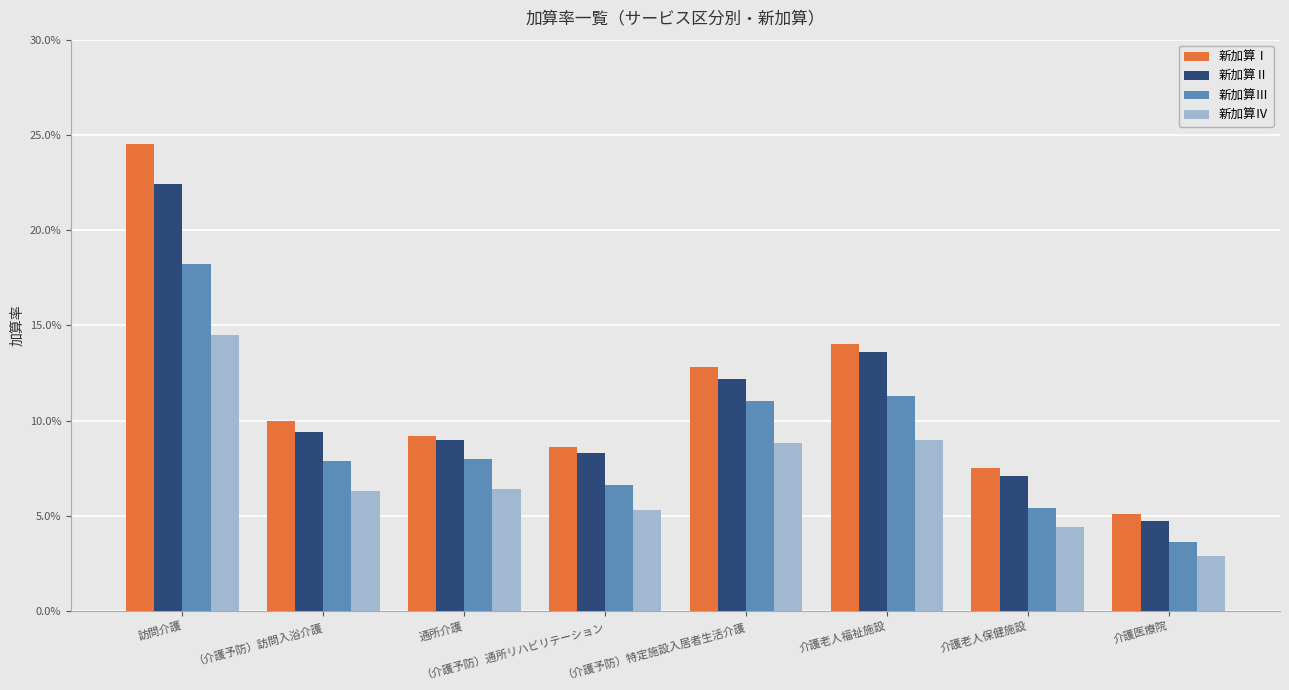

Which series has the largest total across all categories?

新加算Ⅰ